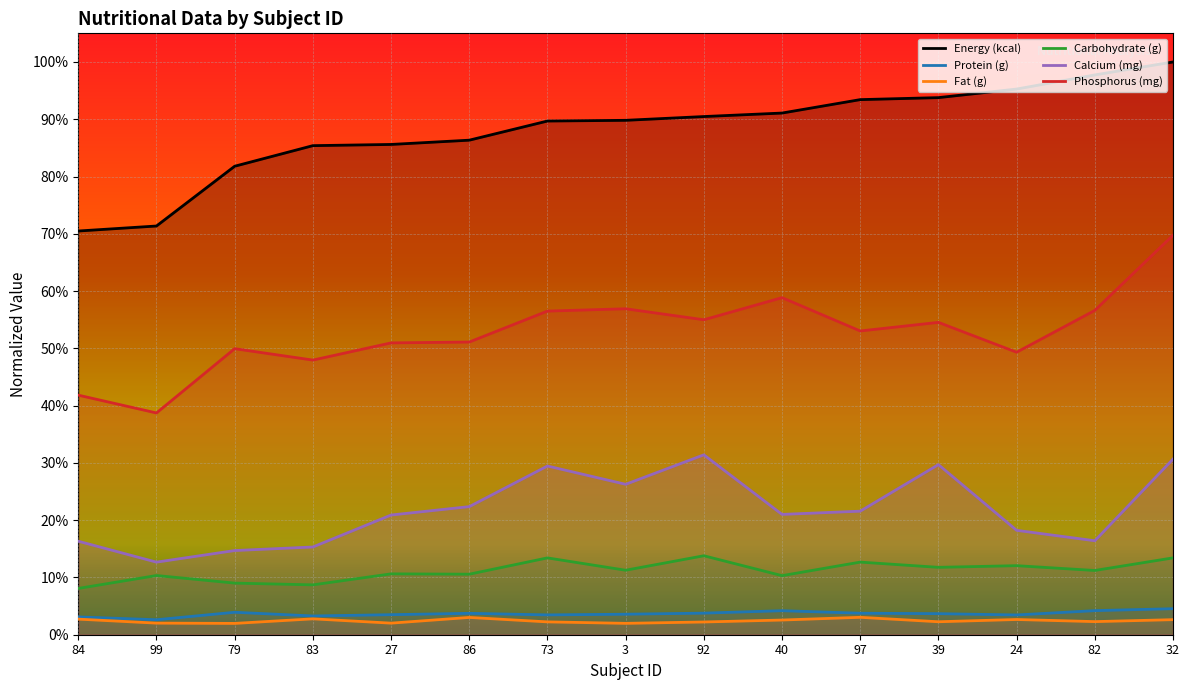

True or false: Phosphorus (mg) and Energy (kcal) cross at least once.

False